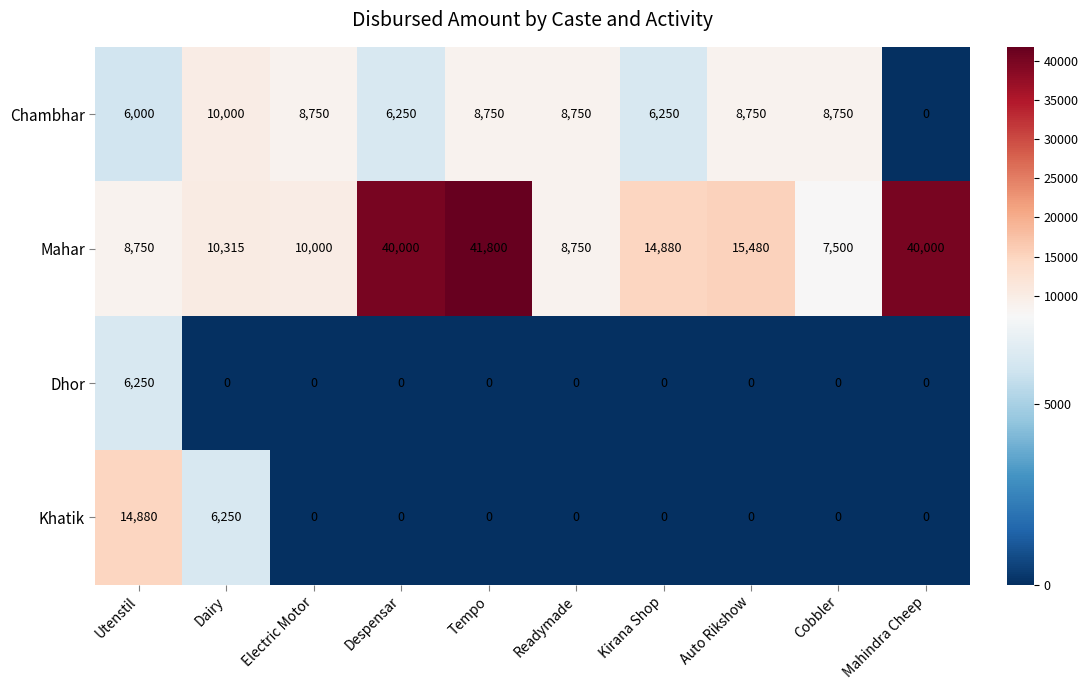

At which label is Khatik closest to 7440?

Dairy